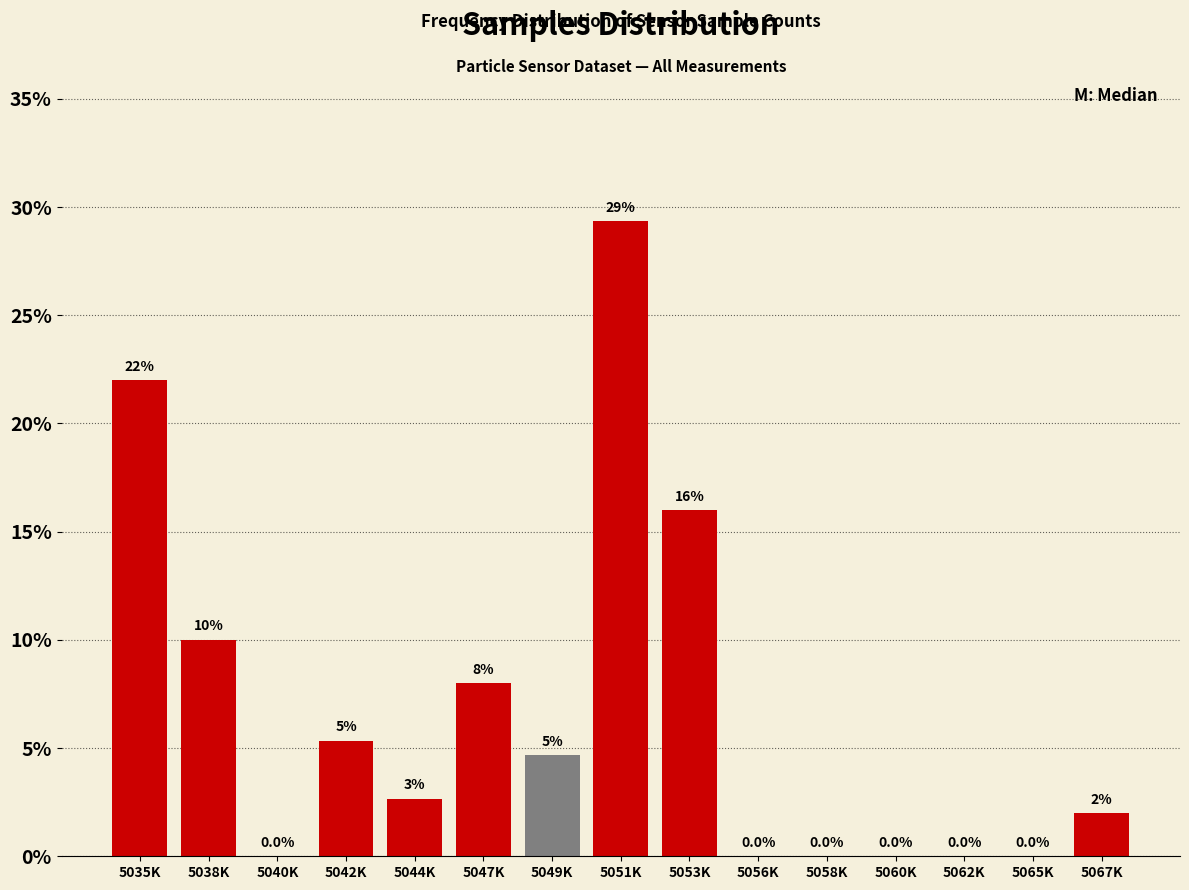

Is it true that the value at 5058K is -18.1?

False